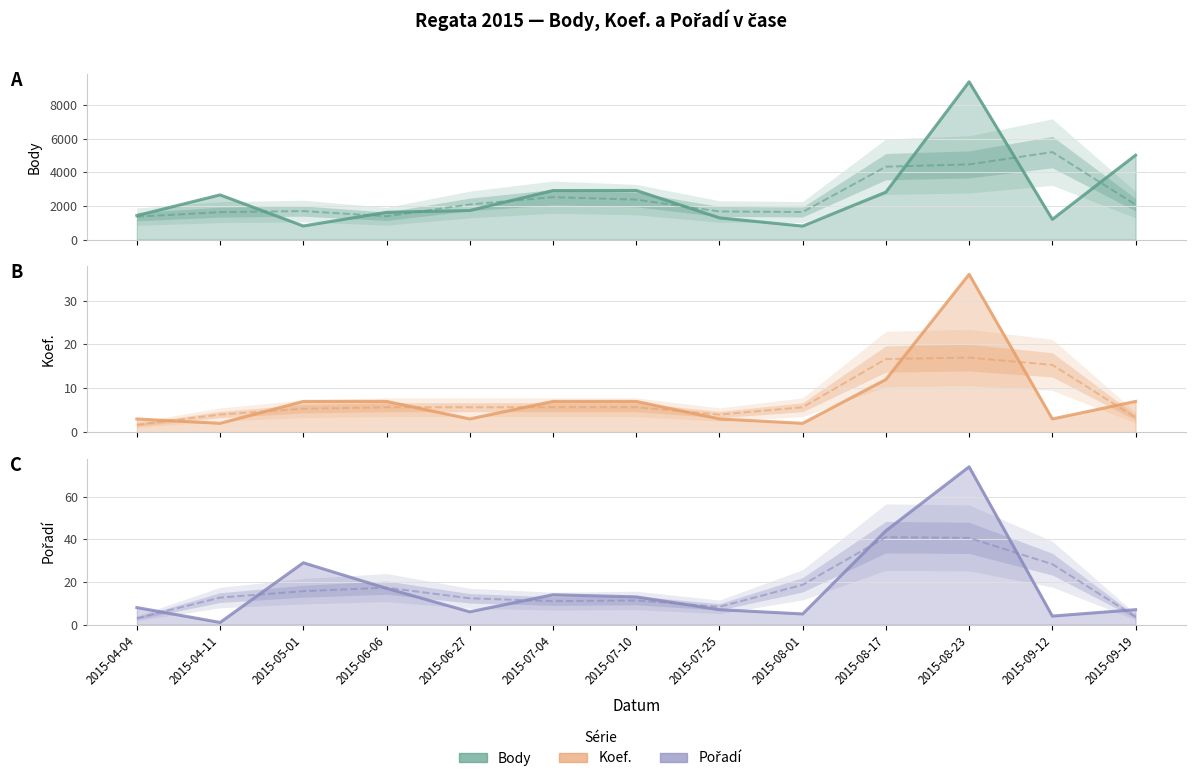

What is the difference between the Body values at 2015-04-11 and 2015-08-01?

1859